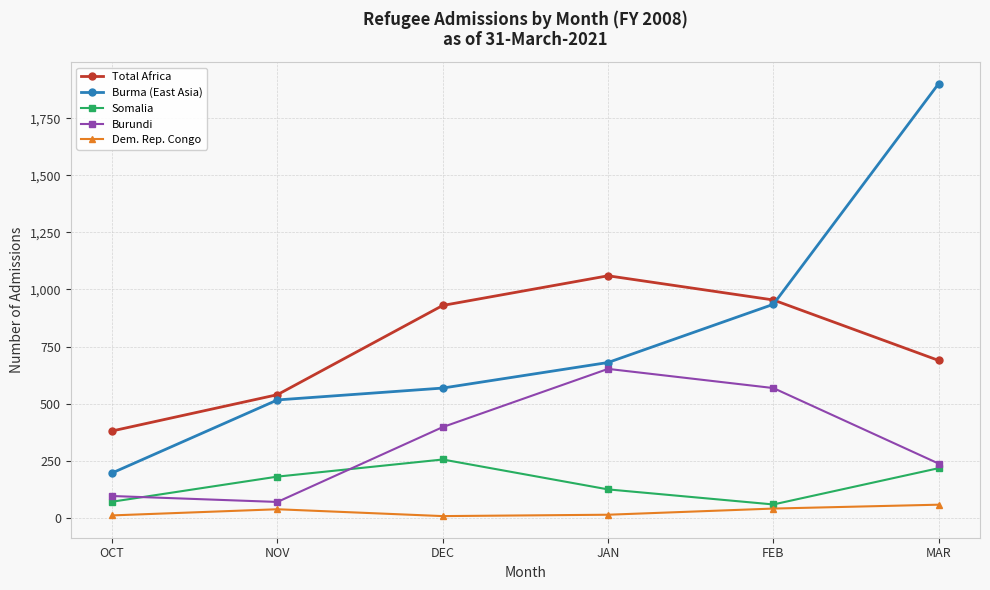

What is the total value across all series at NOV?

1341